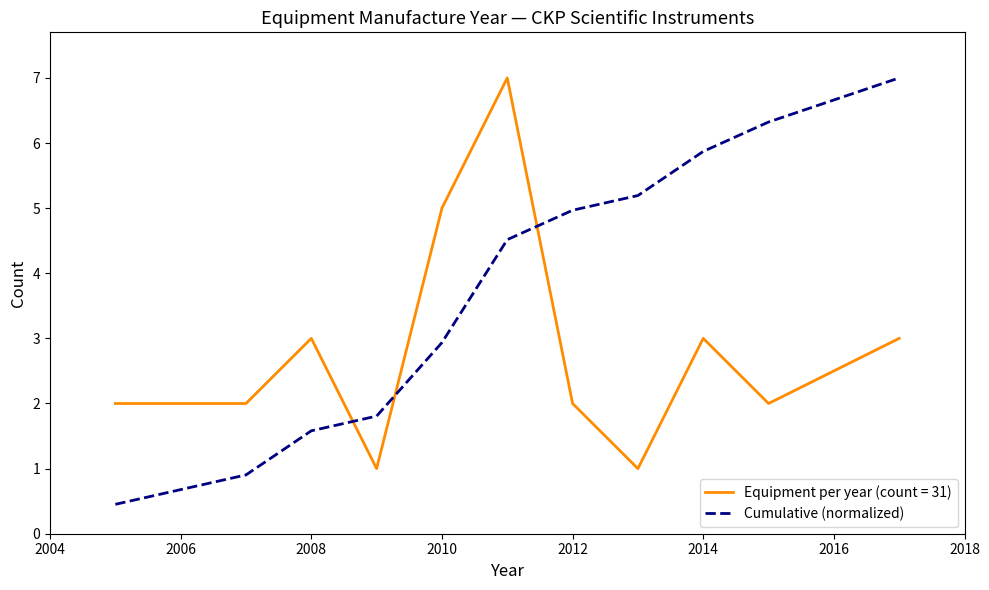

What is the minimum value shown in the chart?

0.5